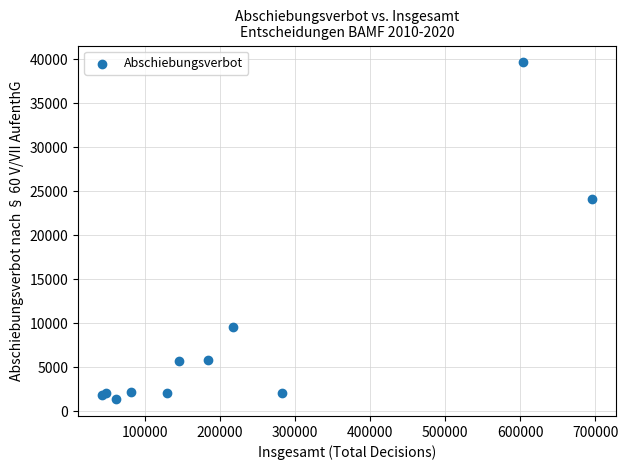

What Y value in the scatter plot is closest to 20530?

24084